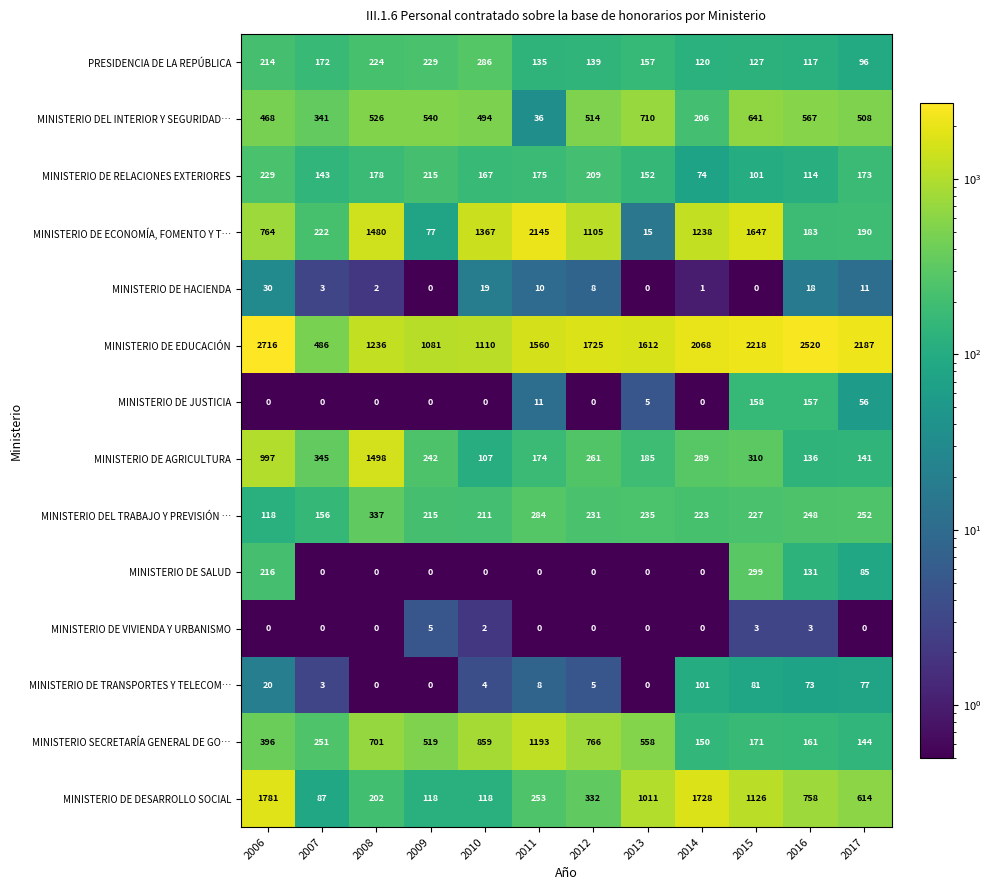

The MINISTERIO DE ECONOMÍA, FOMENTO Y T… series shows 811 at 2014. True or false?

False